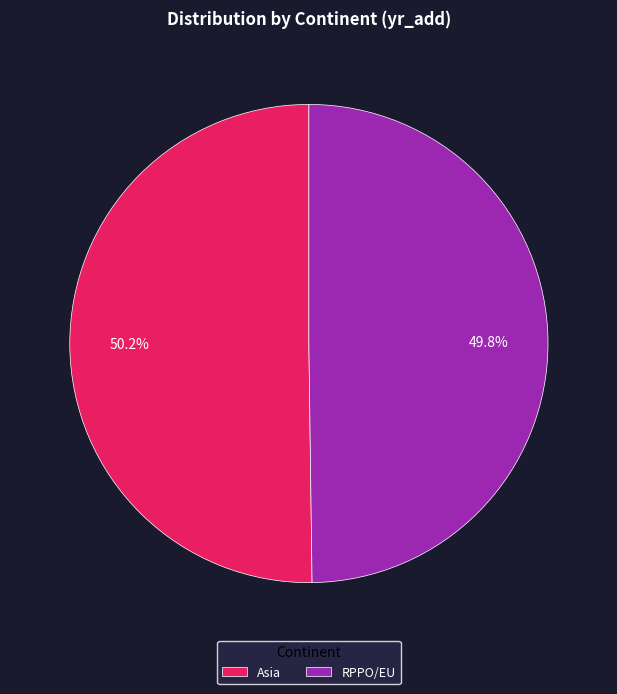

To the nearest percent, what portion does Asia represent?

50%